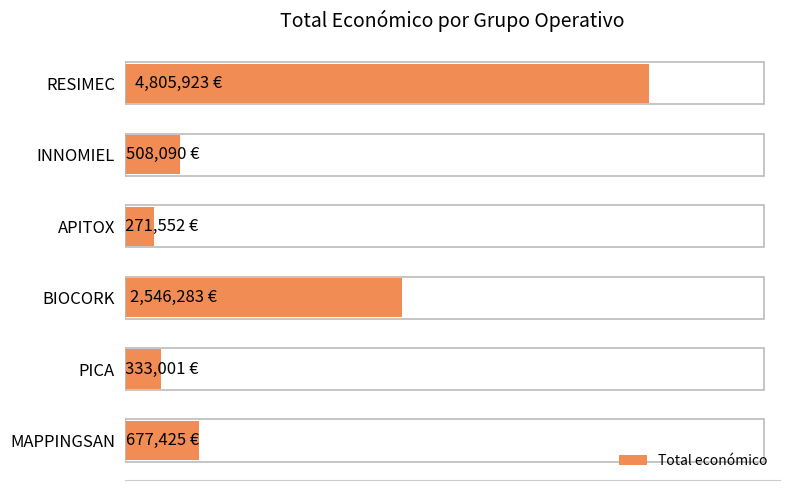

What is the smallest value displayed?

271552